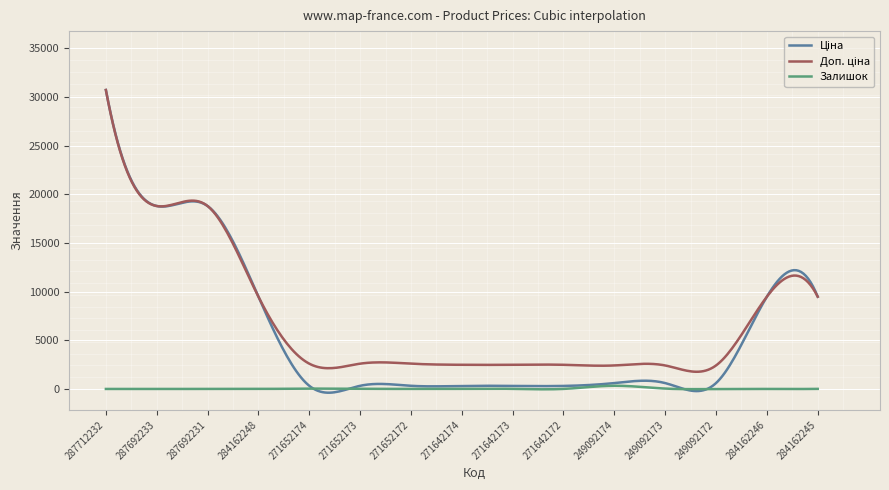

What is the maximum value shown in the chart?

30717.1